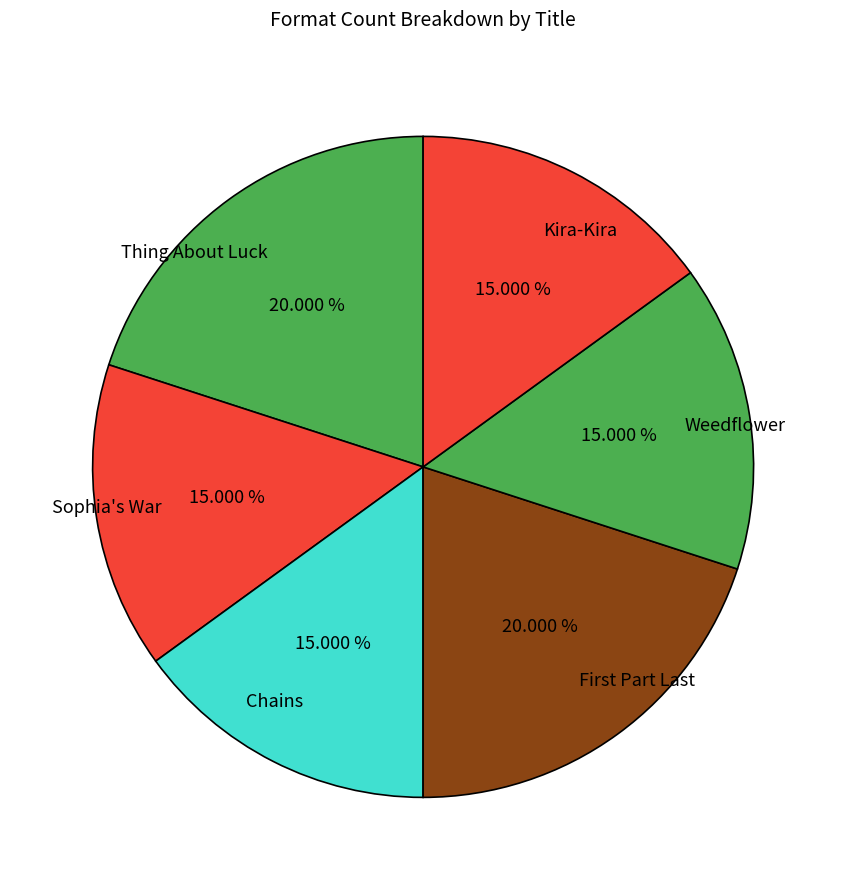

How many slices are in this pie chart?

6